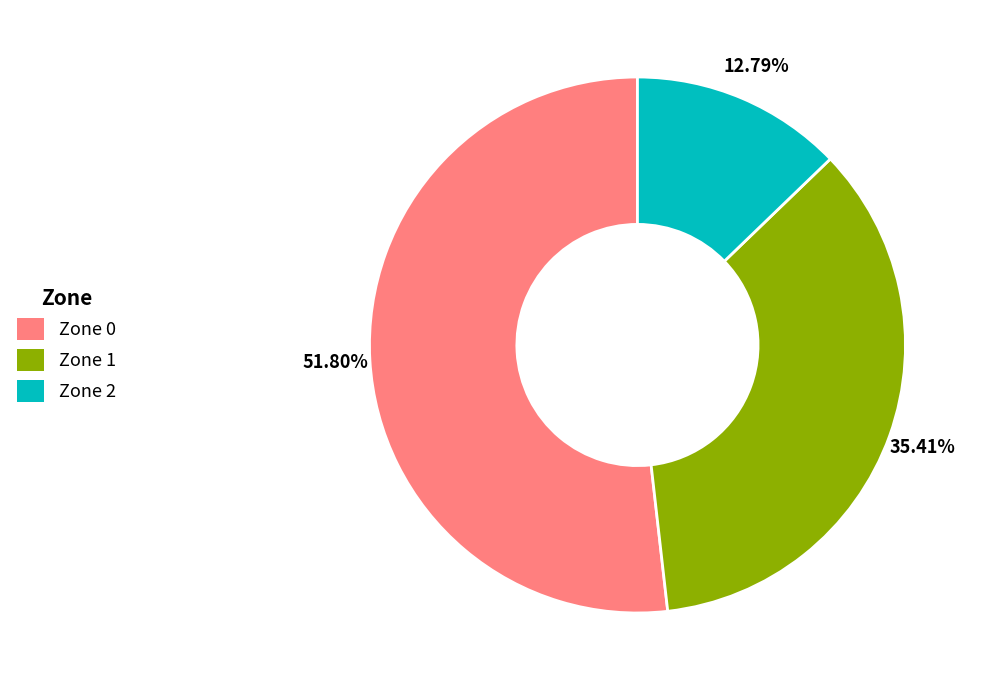

Rank the categories by value from lowest to highest.

Zone 2, Zone 1, Zone 0